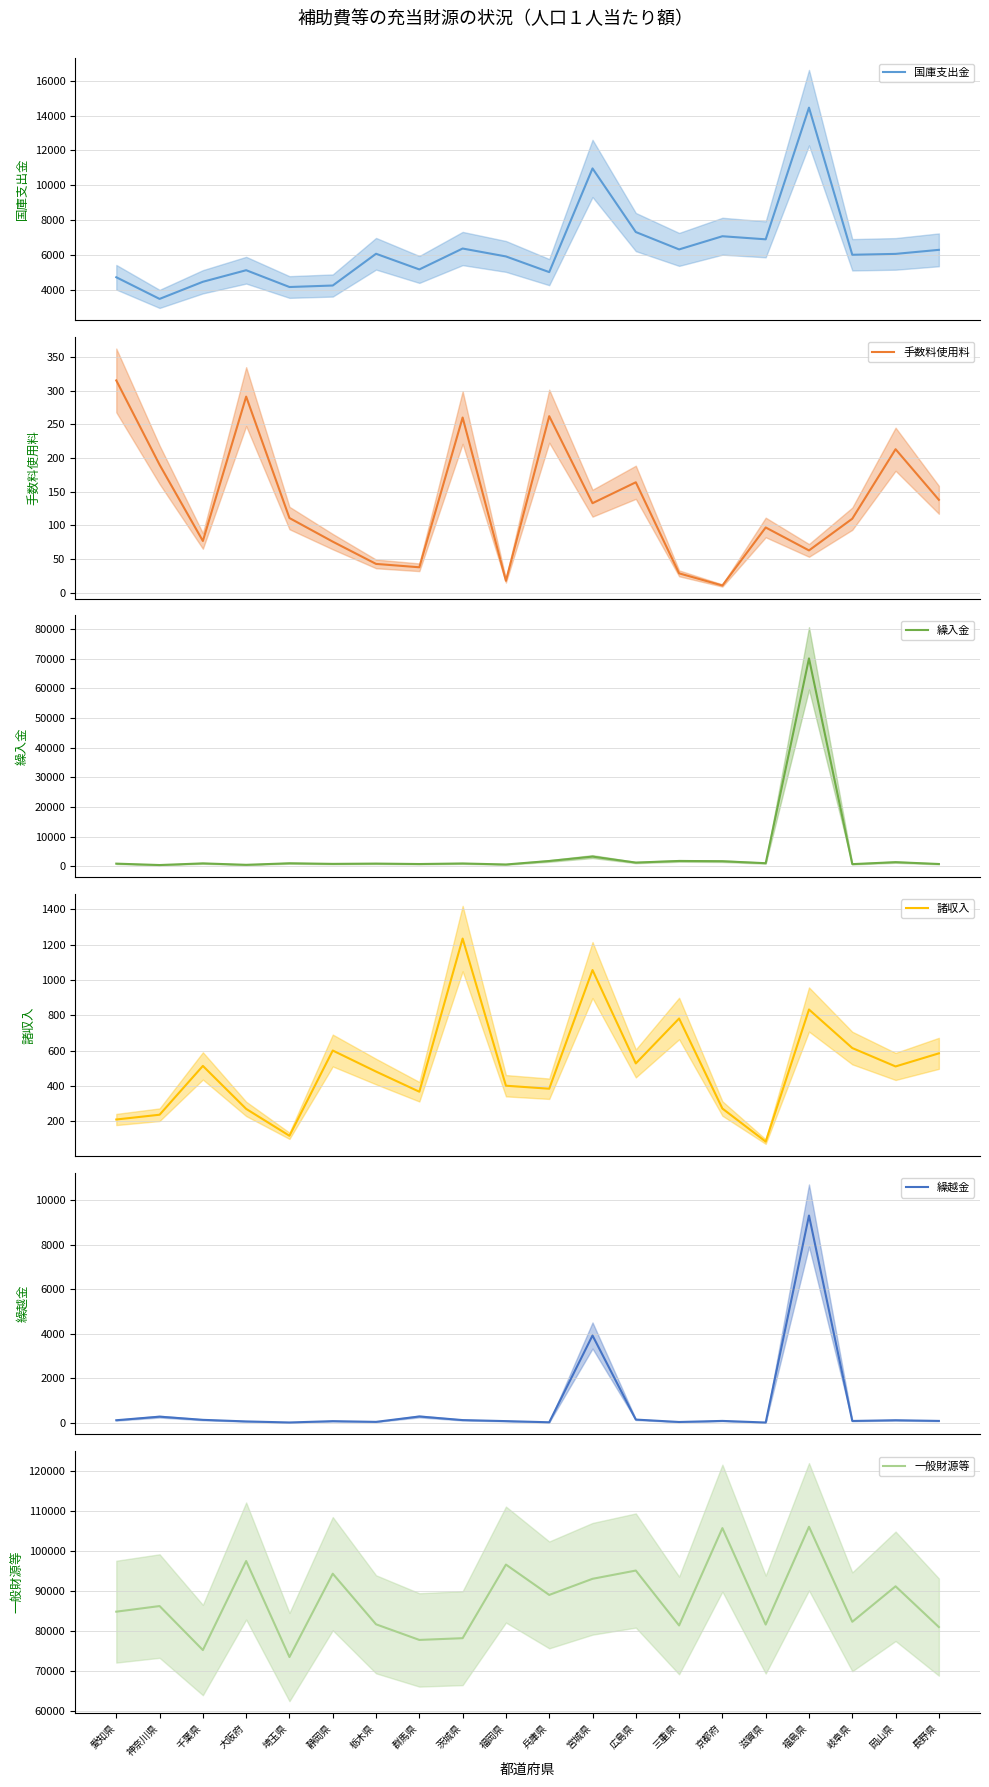

What is the label of the 17th point from the right?

大阪府